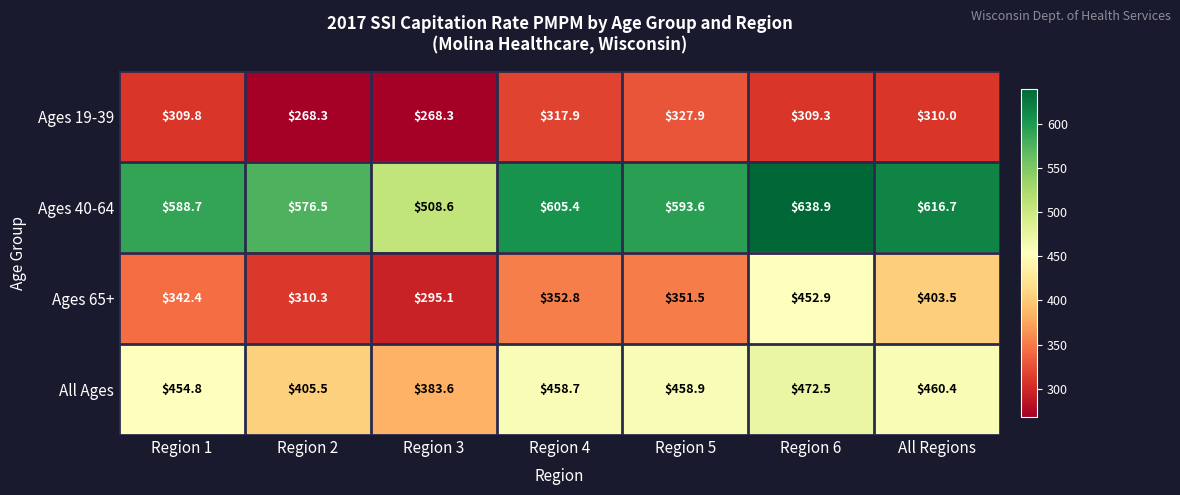

What is the difference between the highest and lowest values at Region 1?

278.9